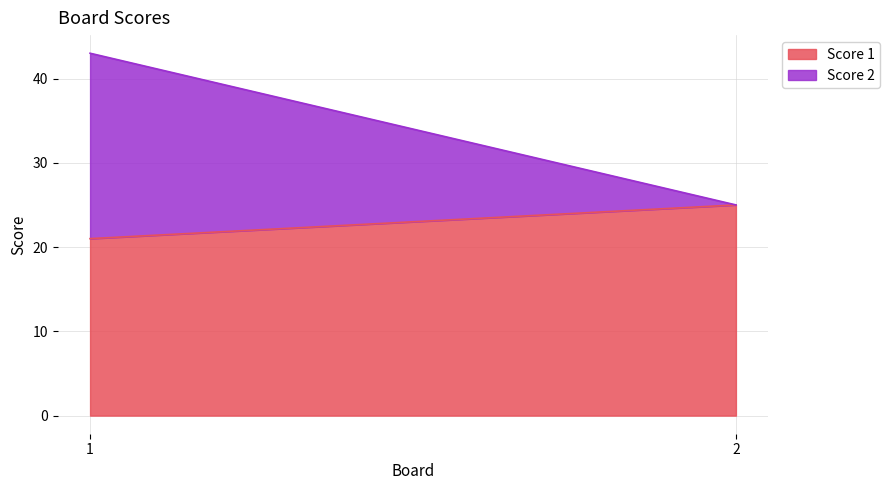

How many Score 1 values are between 21 and 25?

2